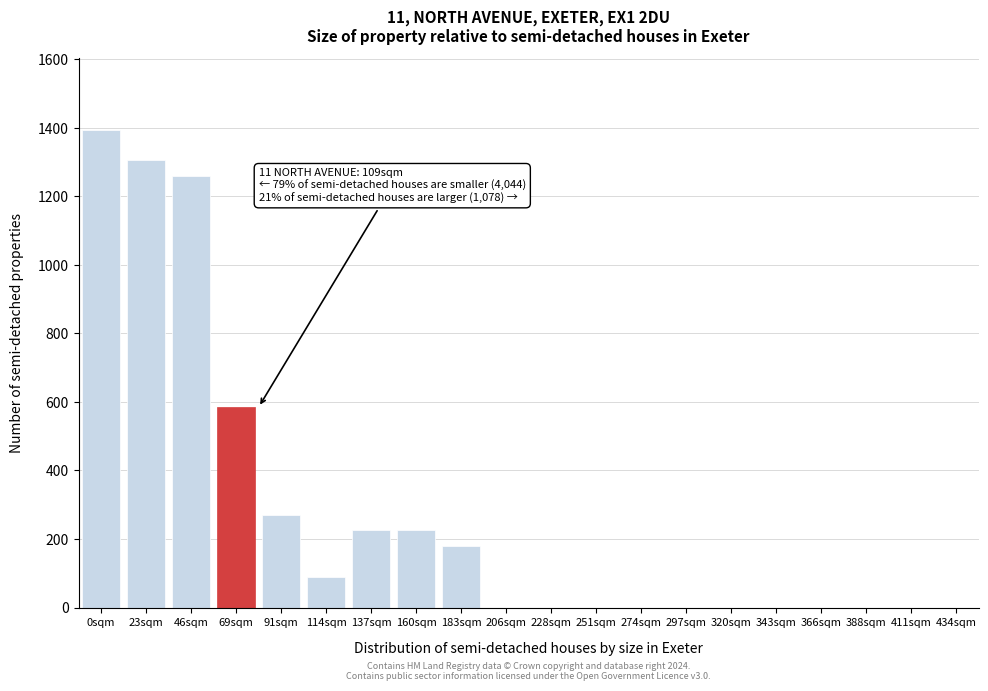

Reading left to right, transcribe all the data shown in this chart.

0sqm=1395	23sqm=1305	46sqm=1260	69sqm=585	91sqm=270	114sqm=90	137sqm=225	160sqm=225	183sqm=180	206sqm=0	228sqm=0	251sqm=0	274sqm=0	297sqm=0	320sqm=0	343sqm=0	366sqm=0	388sqm=0	411sqm=0	434sqm=0